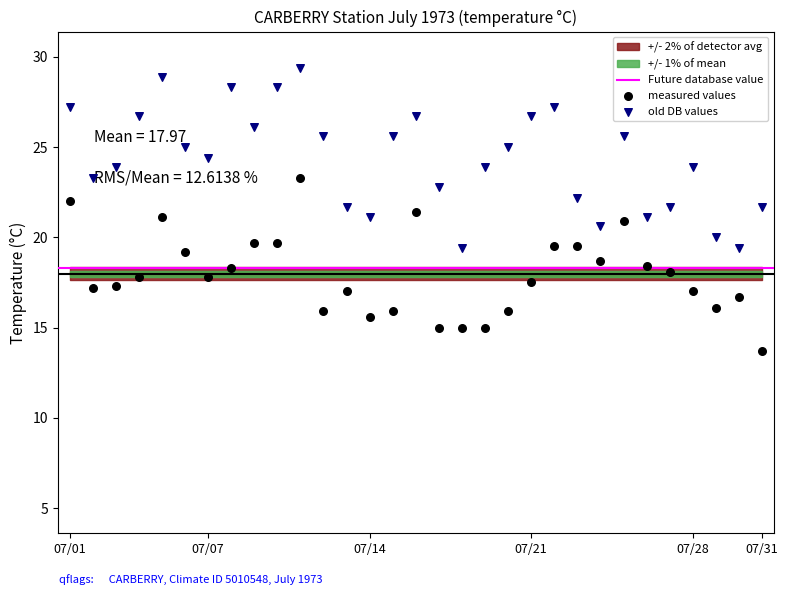

Which series has the widest spread of Y values?

old DB values